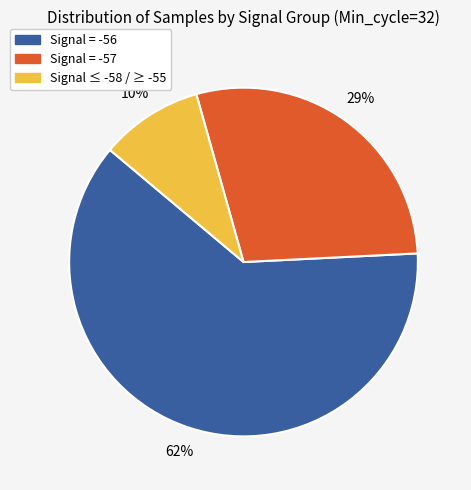

To the nearest percent, what is the average slice percentage?

33%